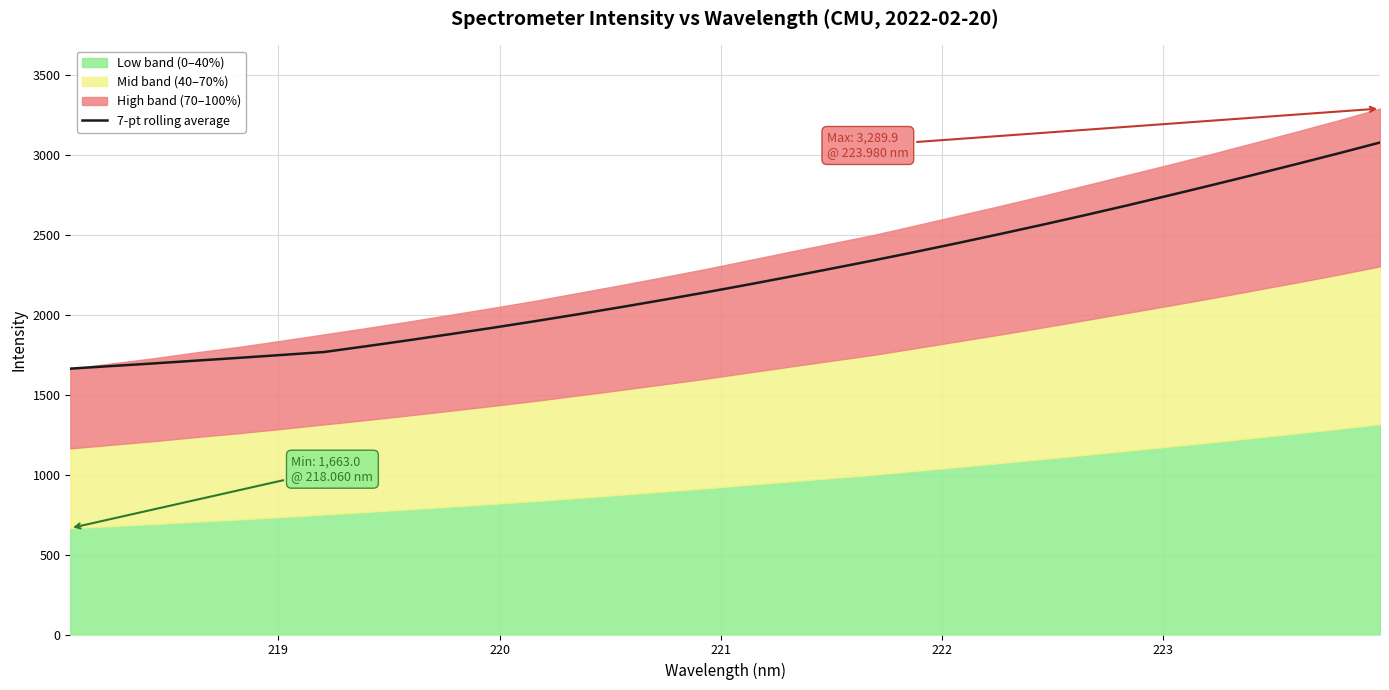

What is the lowest value of the 7-pt rolling average series?

1663.0